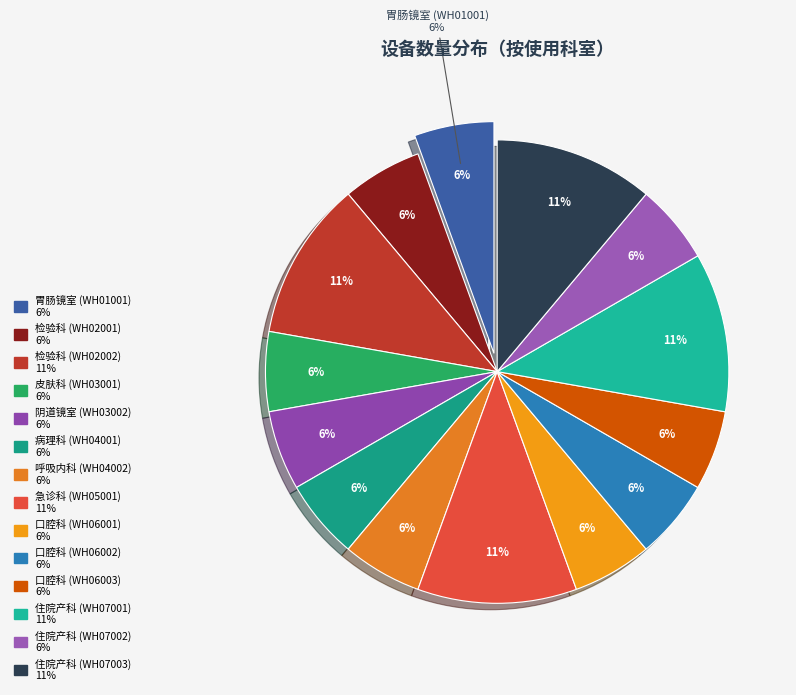

Between 病理科 (WH04001) and 口腔科 (WH06003), which is larger?

病理科 (WH04001)